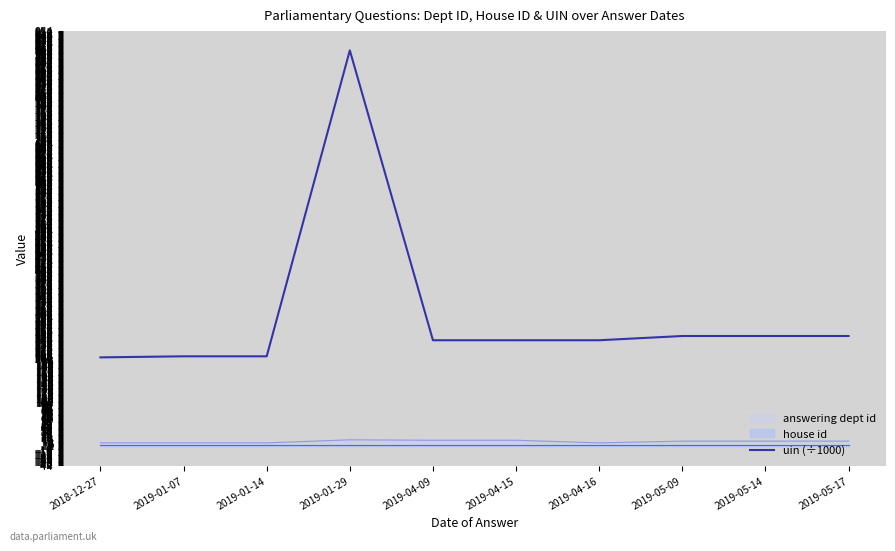

True or false: the data has more than 2 interior local peaks.

False